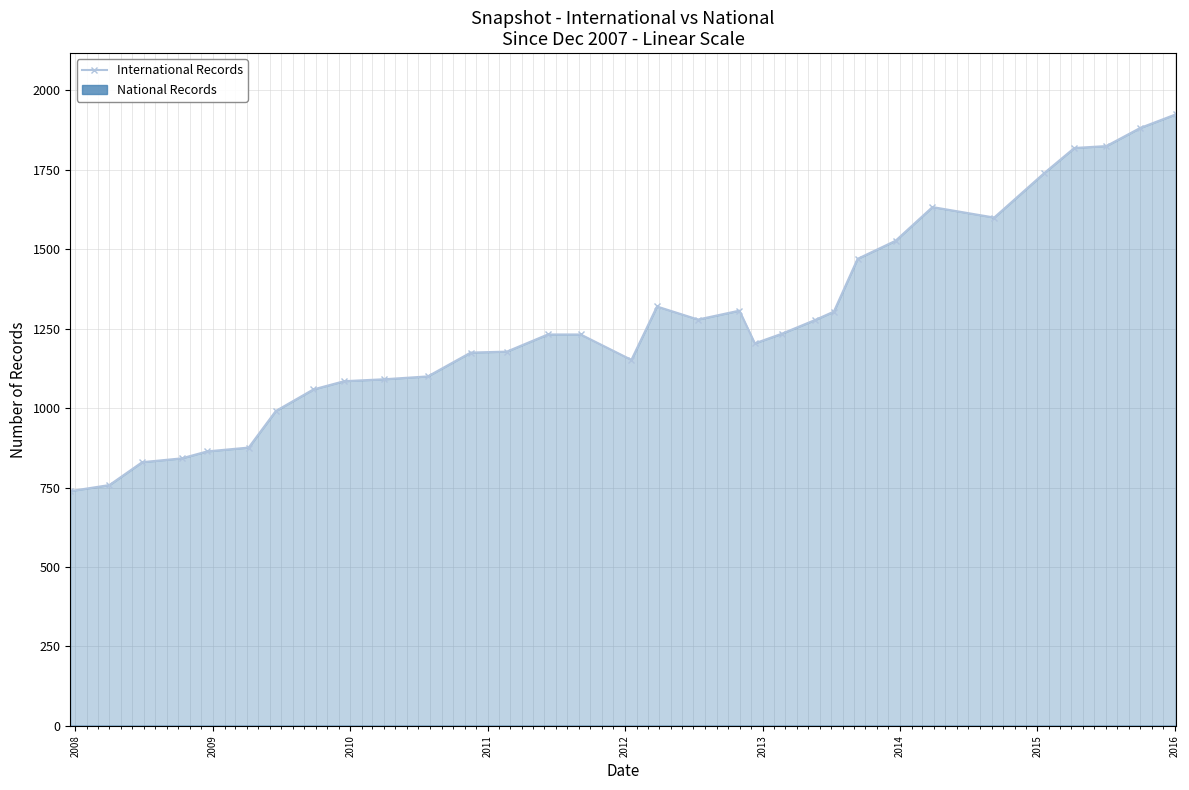

How many points are lower than both their immediate neighbors (excluding endpoints)?

4